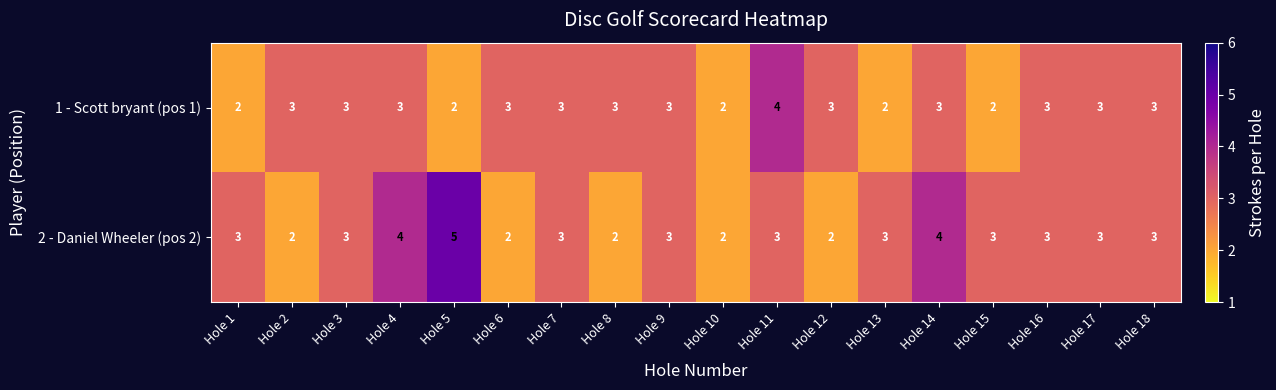

Count the number of categories in the chart.

18